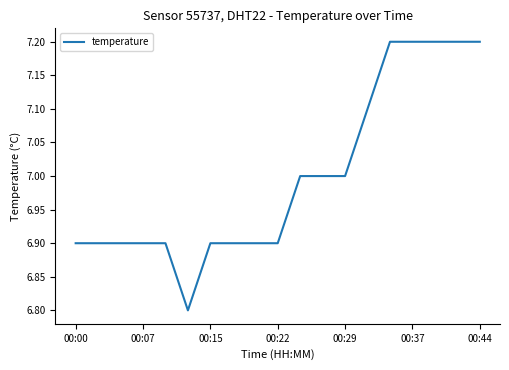

What is the difference between the maximum and minimum values?

0.4